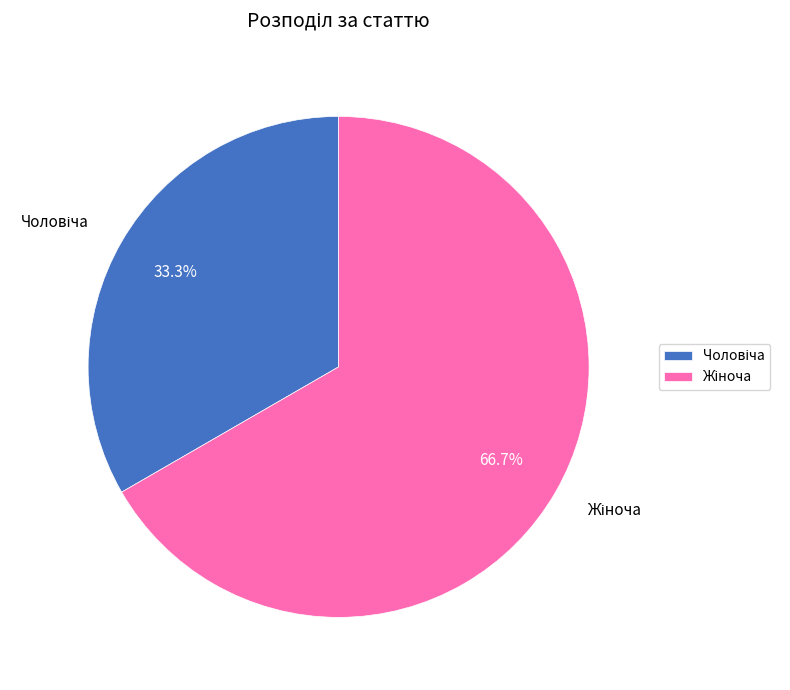

Does any single category account for the majority?

Yes